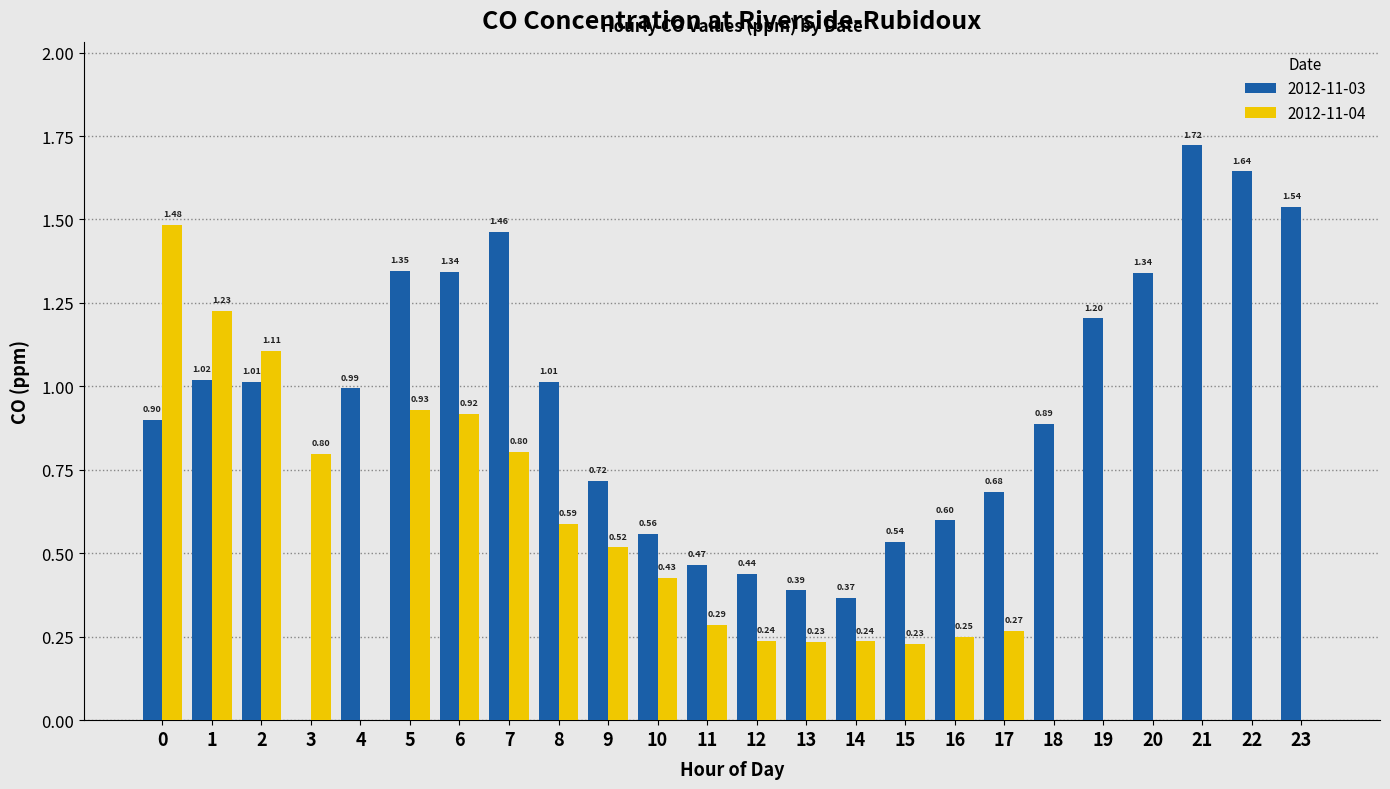

Is the value of 2012-11-04 at 18 greater than the value of 2012-11-03 at 14?

No